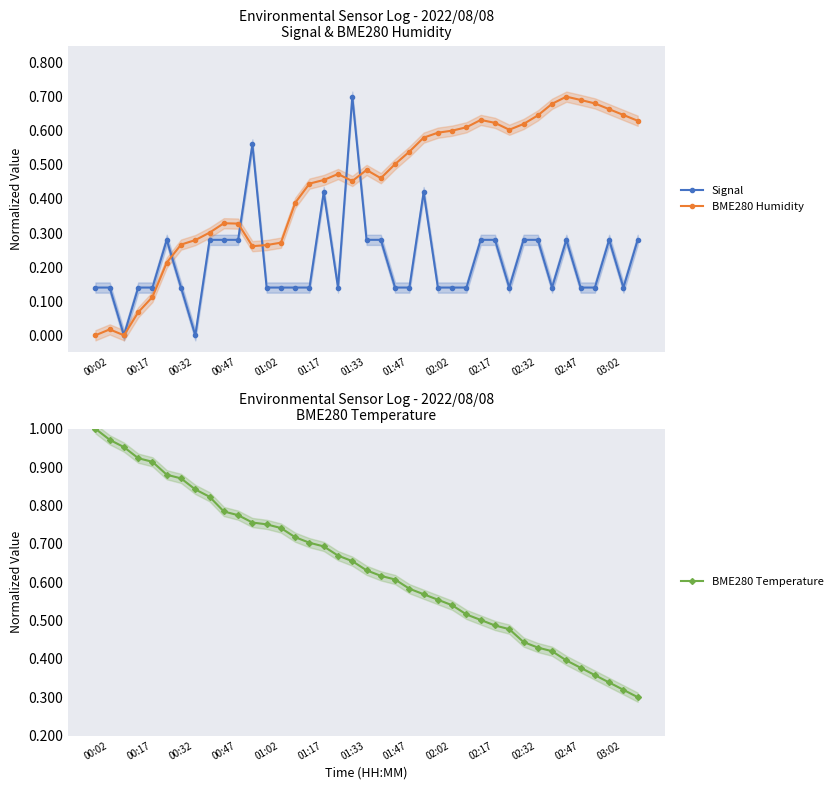

What is the value of the BME280 Temperature point at the 25th from the left?

0.6